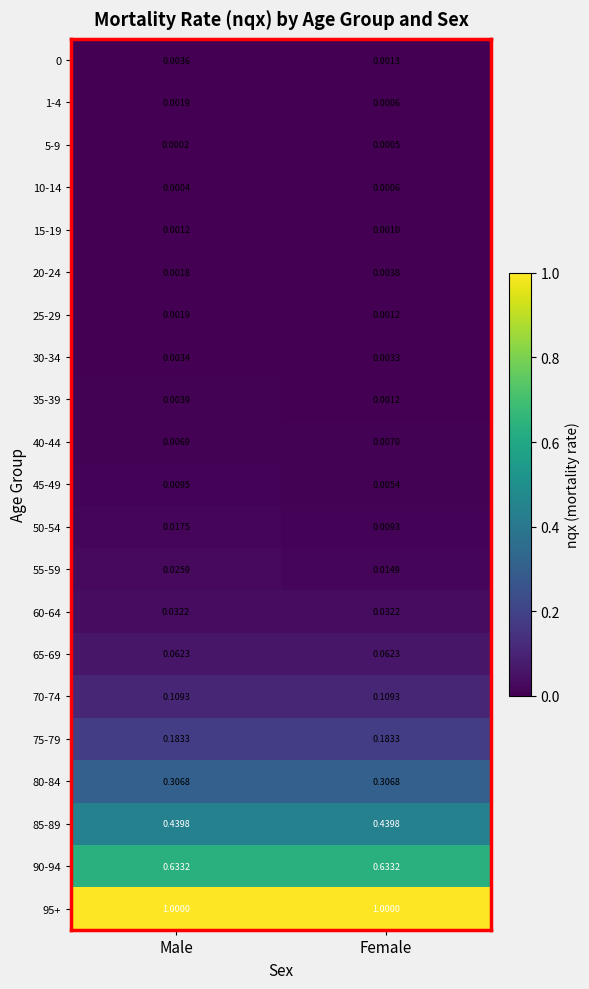

Which series changed the most between Male and Female?

55-59